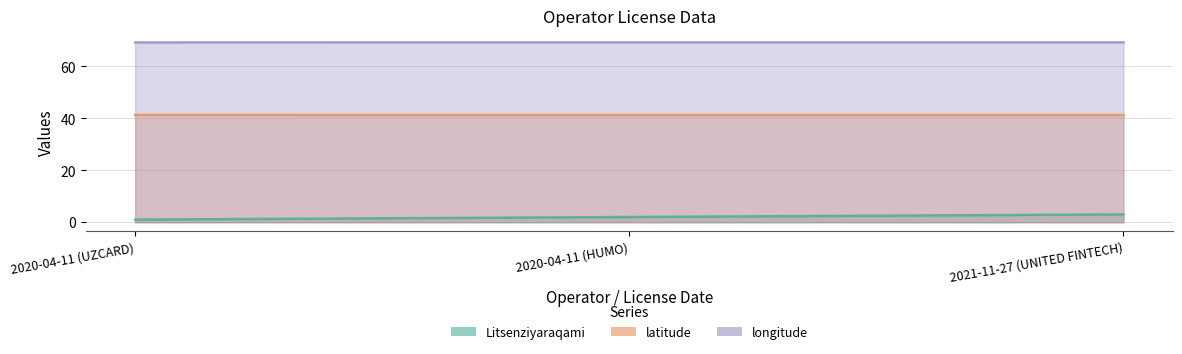

How many data points does each series have?

3